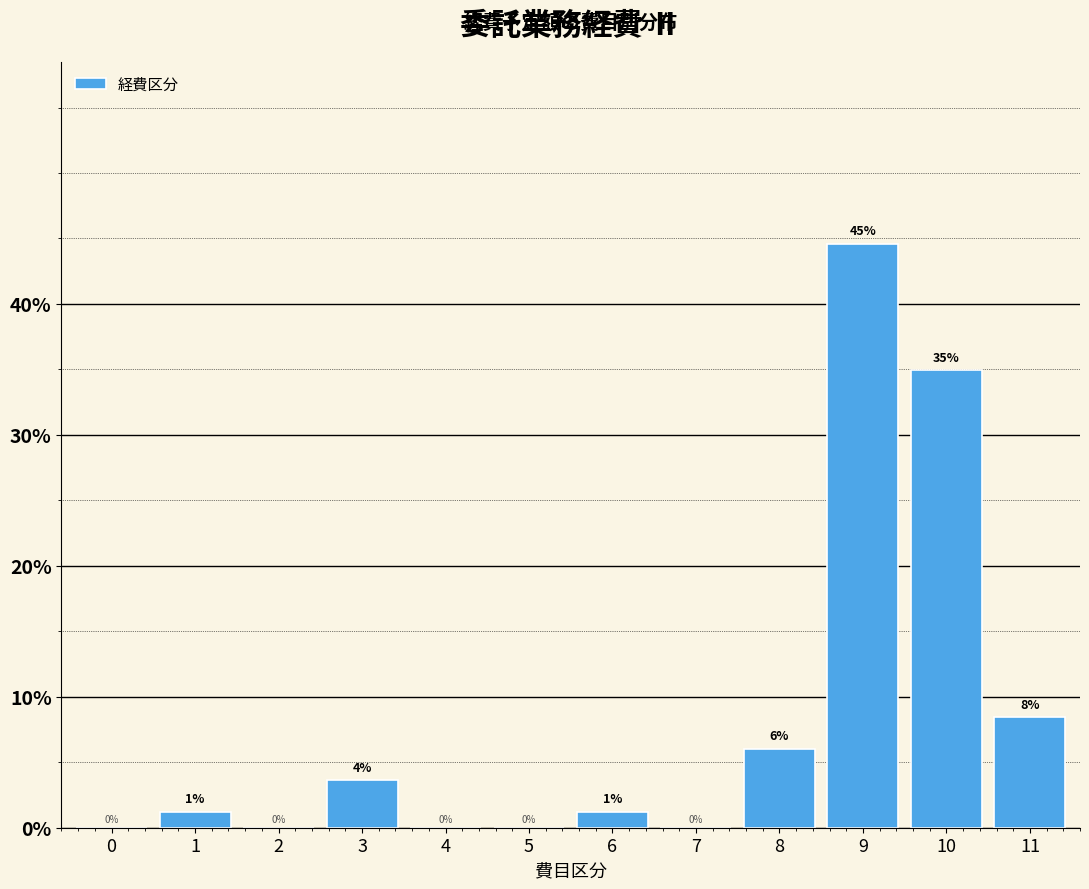

What is the sum of all values?

100.0